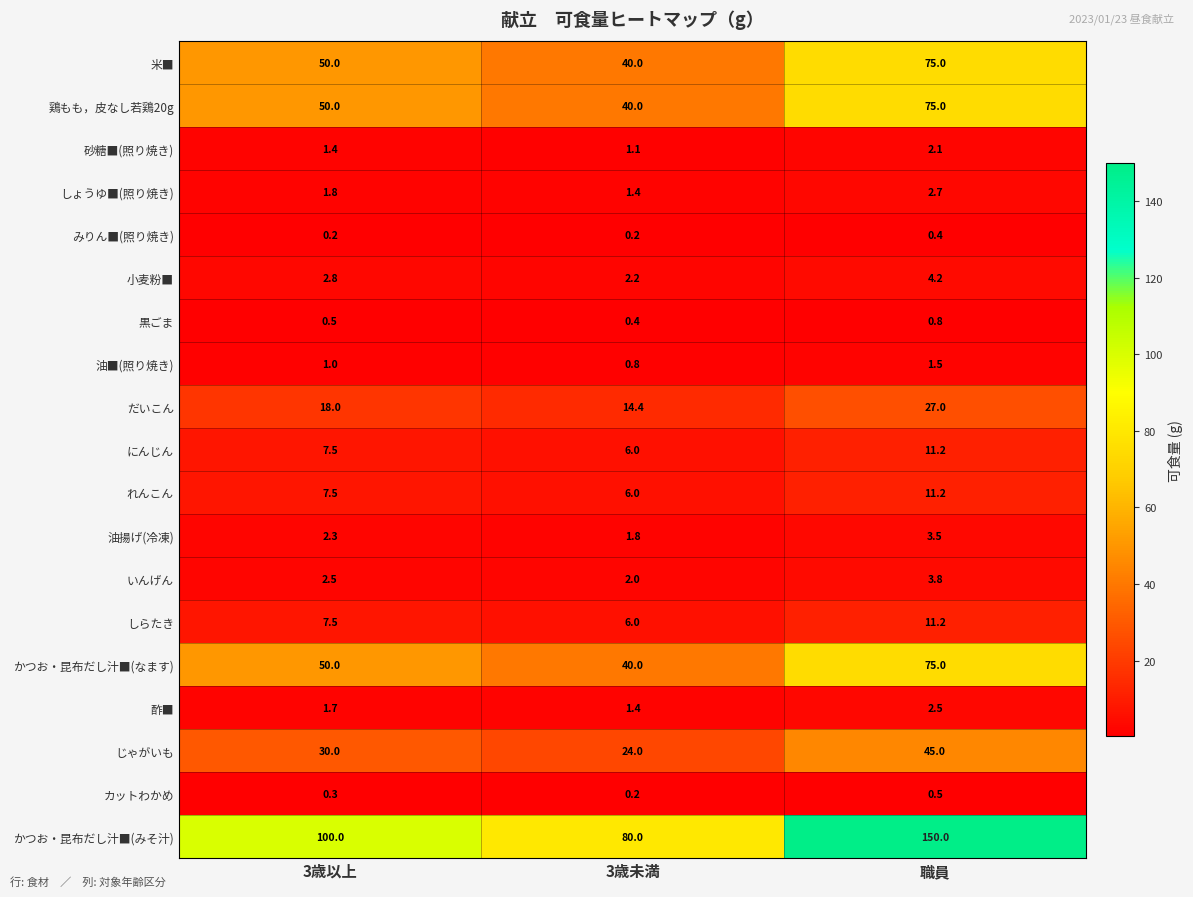

What is the difference between the maximum and minimum values in the 油揚げ(冷凍) series?

1.7